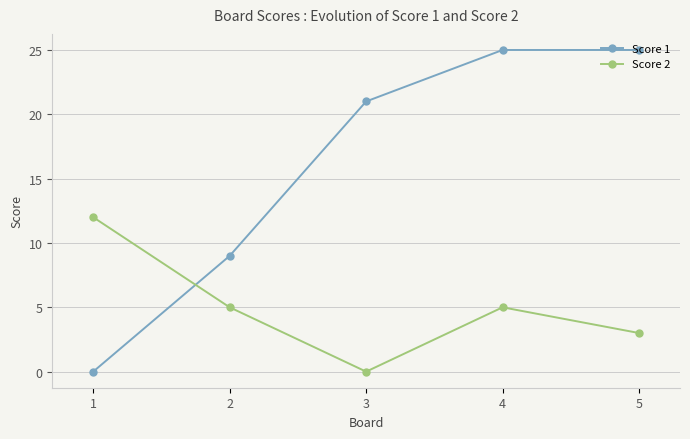

List the series in order of their overall mean, lowest first.

Score 2, Score 1